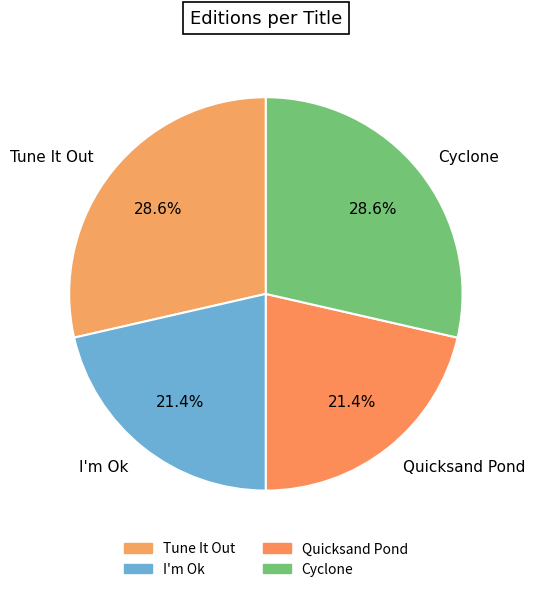

Is it true that Quicksand Pond is 21% of the pie?

True